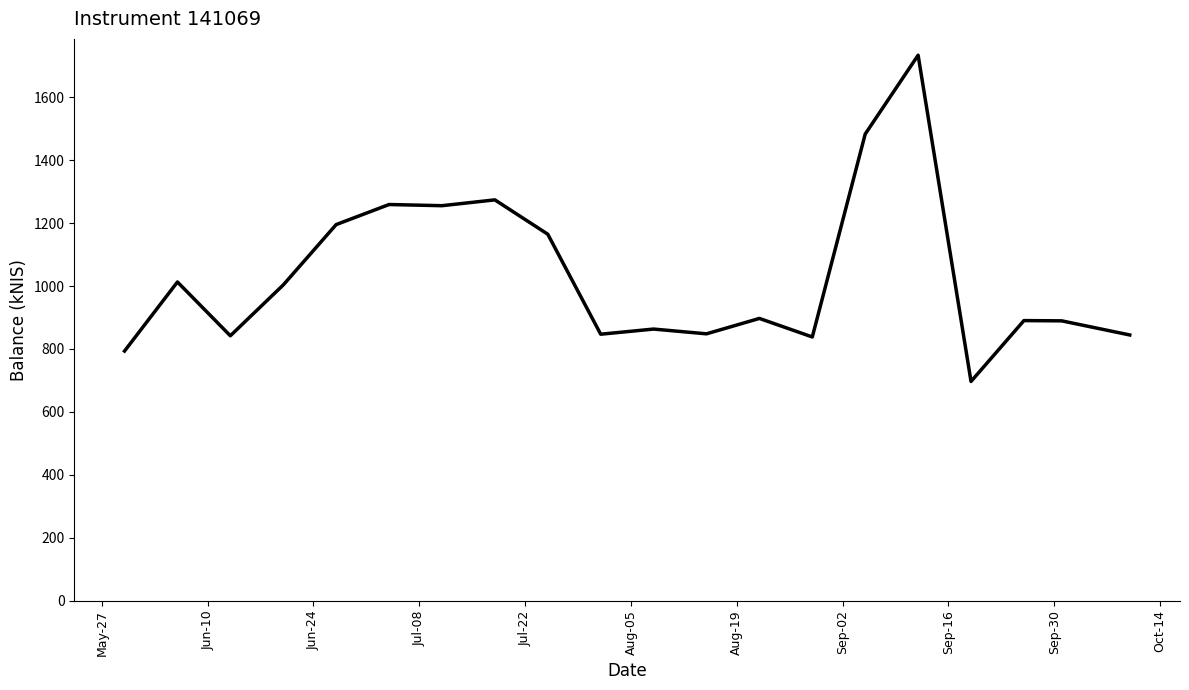

What is the difference between the maximum and minimum values?

1036.8